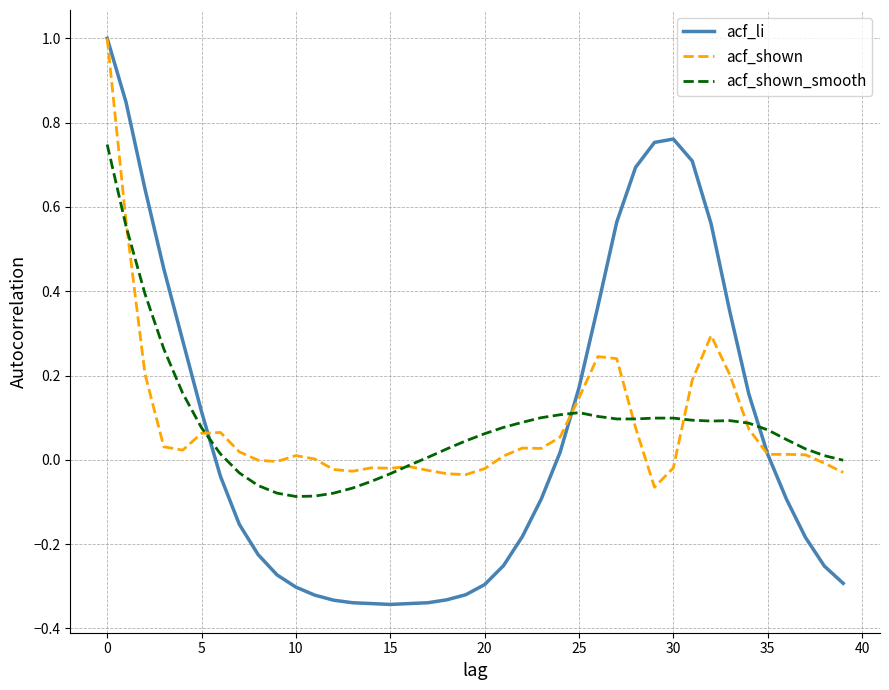

What is the maximum value shown in the chart?

1.0